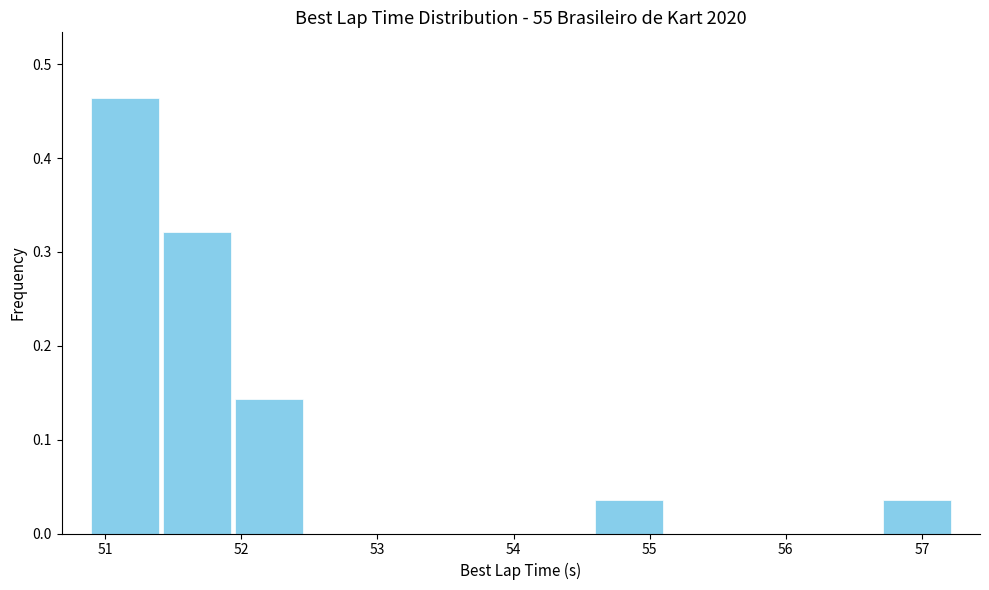

What is the height of the bar covering 54.6 to 55.1 on the x-axis? Neither the bar edges nor the heights are printed on the chart, so give them approximately, as read against the axes.

0.04